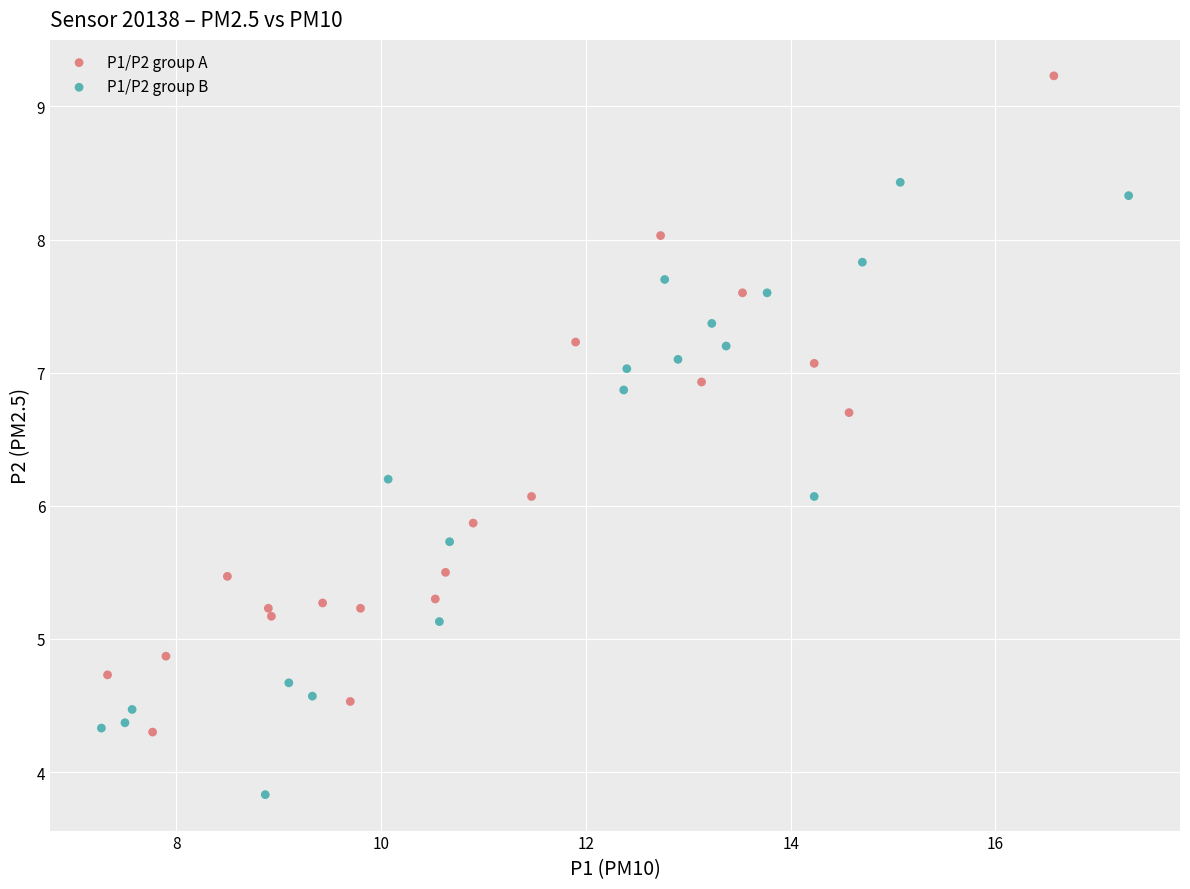

Which series contains the lowest Y value?

P1/P2 group B